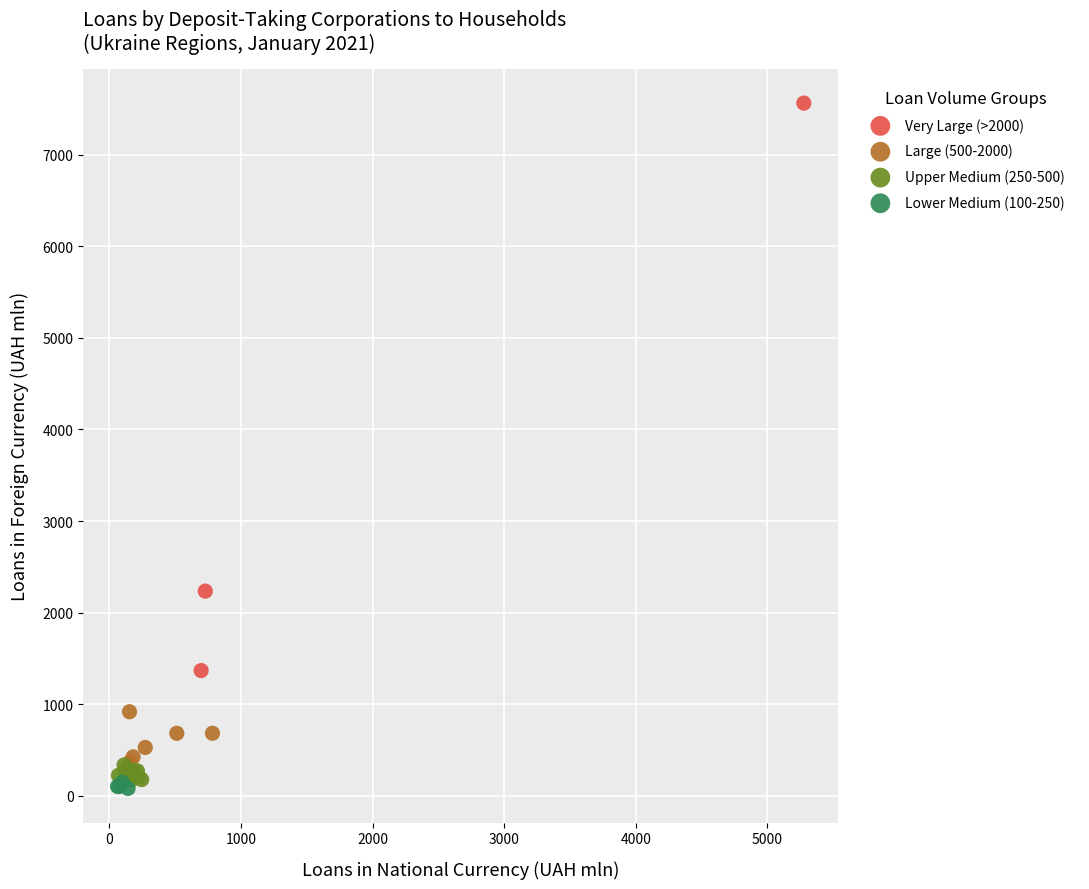

What are all the series names shown in the legend?

Very Large (>2000), Large (500-2000), Upper Medium (250-500), Lower Medium (100-250)